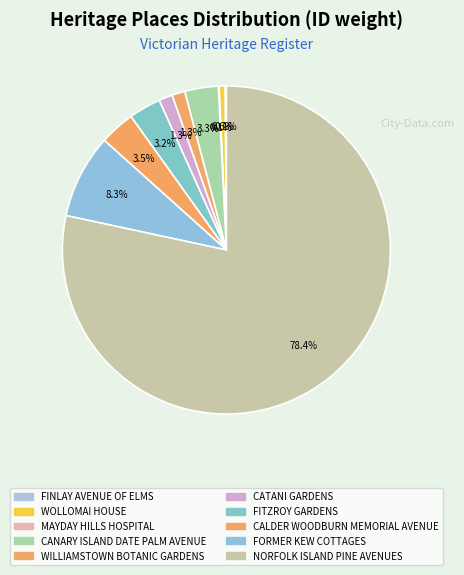

Is NORFOLK ISLAND PINE AVENUES the majority of the pie?

Yes